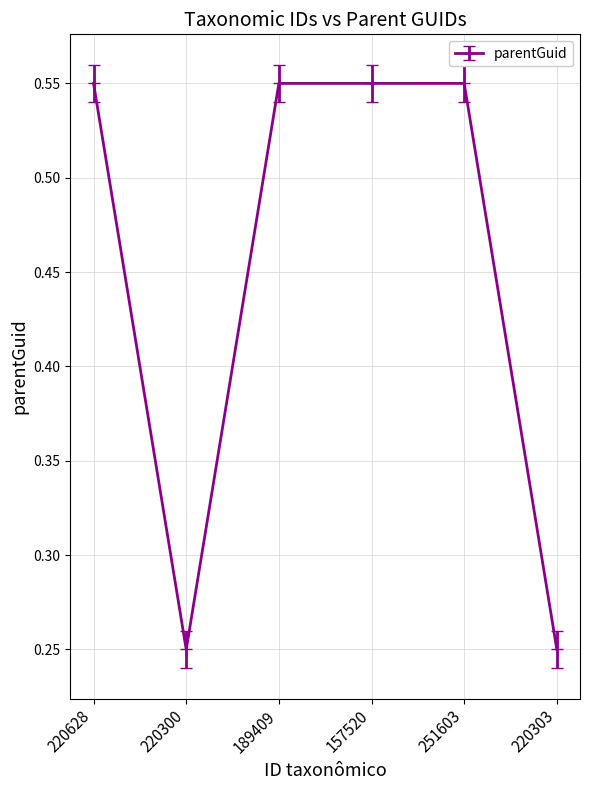

True or false: the data has more than 2 interior local peaks.

False